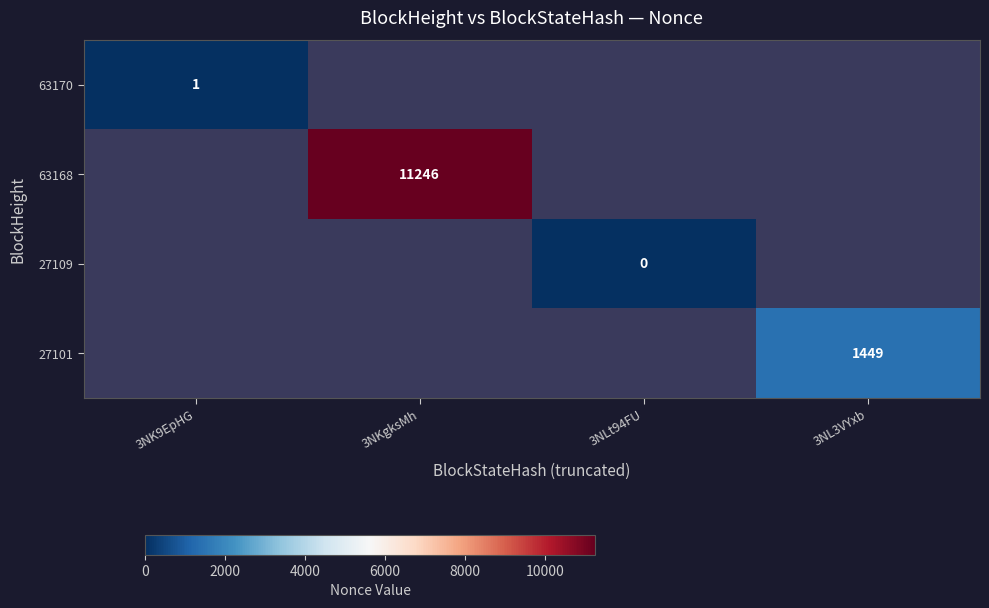

True or false: 27101 has a value of 2086 at 3NL3VYxb.

False